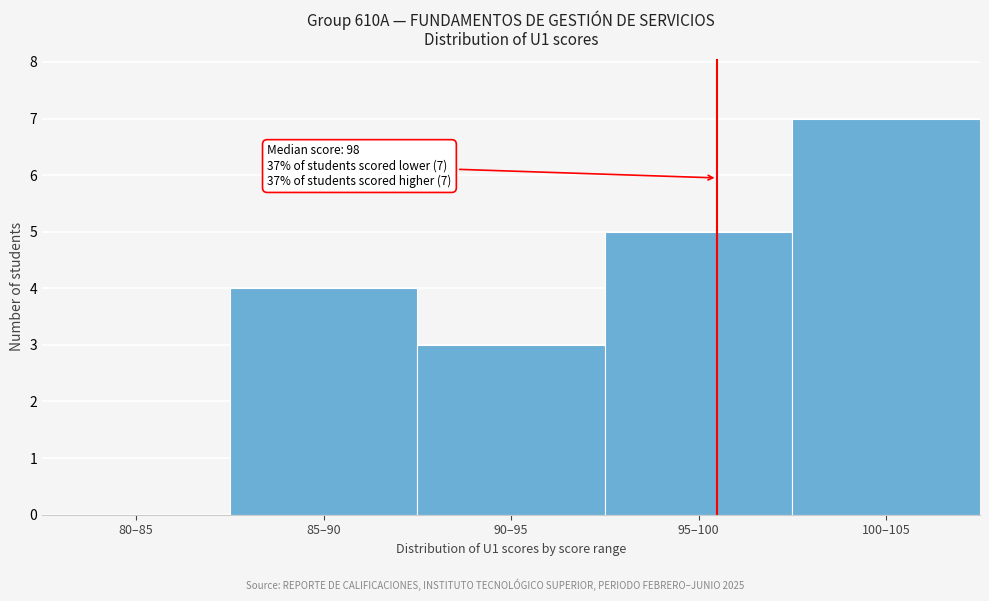

Reading left to right, list all the values displayed in this chart.

80–85=0	85–90=4	90–95=3	95–100=5	100–105=7